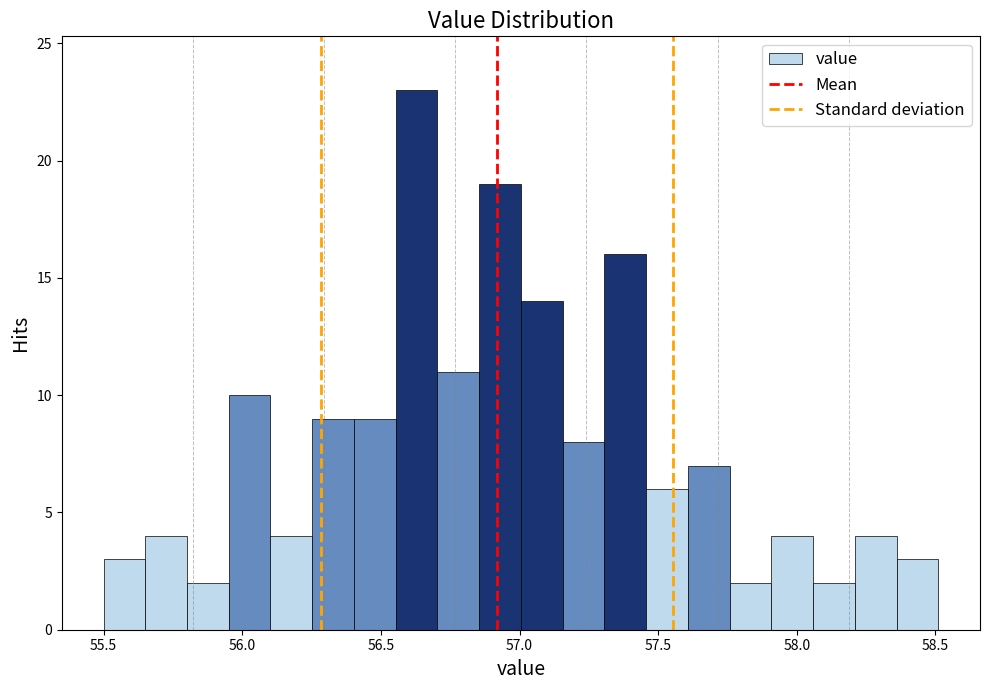

Around what value on the x-axis is the tallest bar? Give the approximate position of its centre, as read against the axis.

56.65